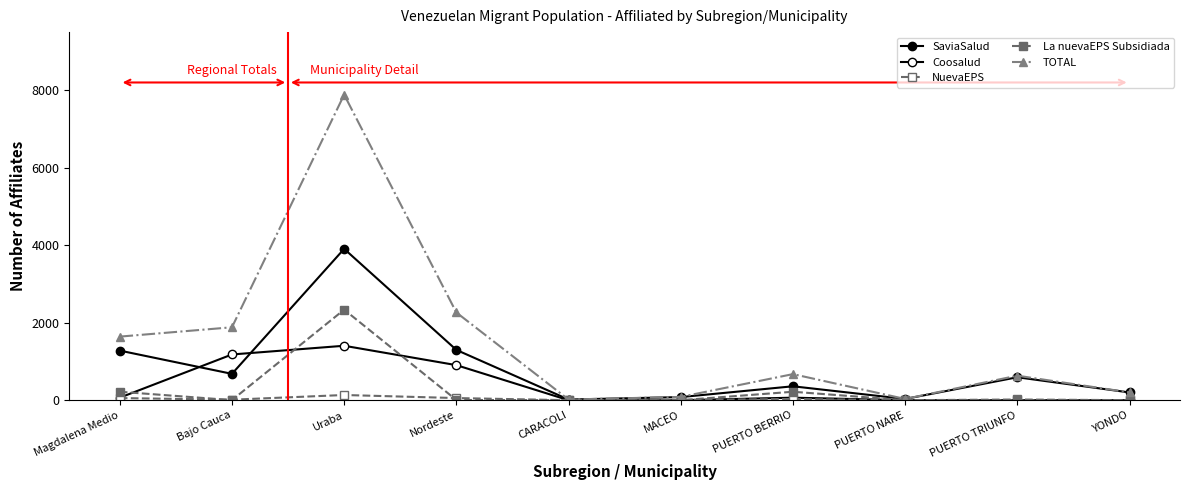

What position from the right is Uraba?

8